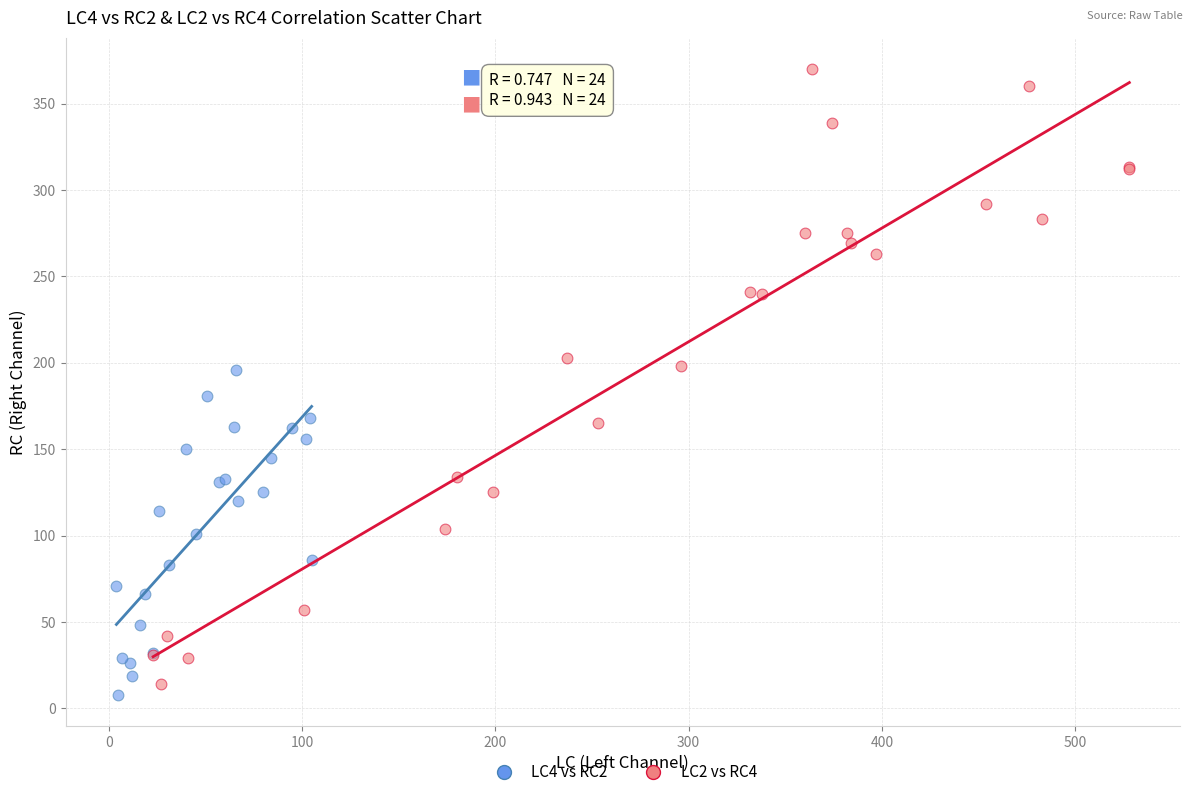

What are all the series names shown in the legend?

LC4 vs RC2, LC2 vs RC4